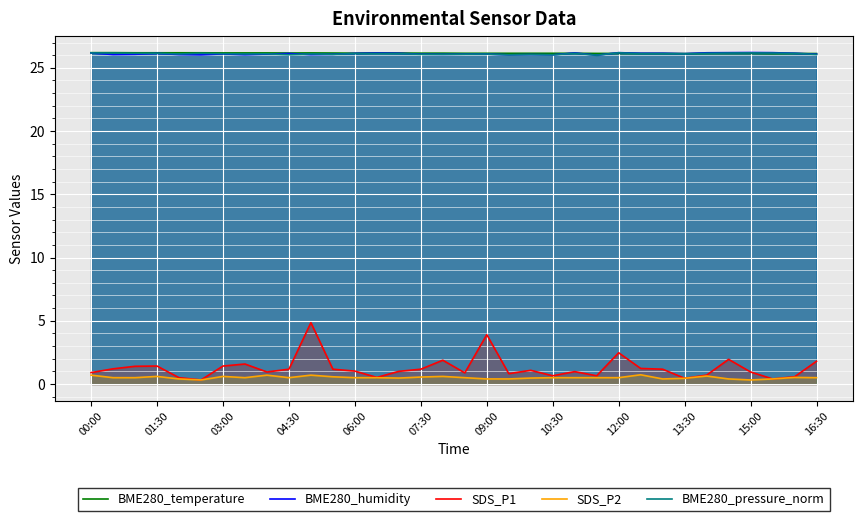

What is the difference between the highest and lowest values at 07:30?

25.6